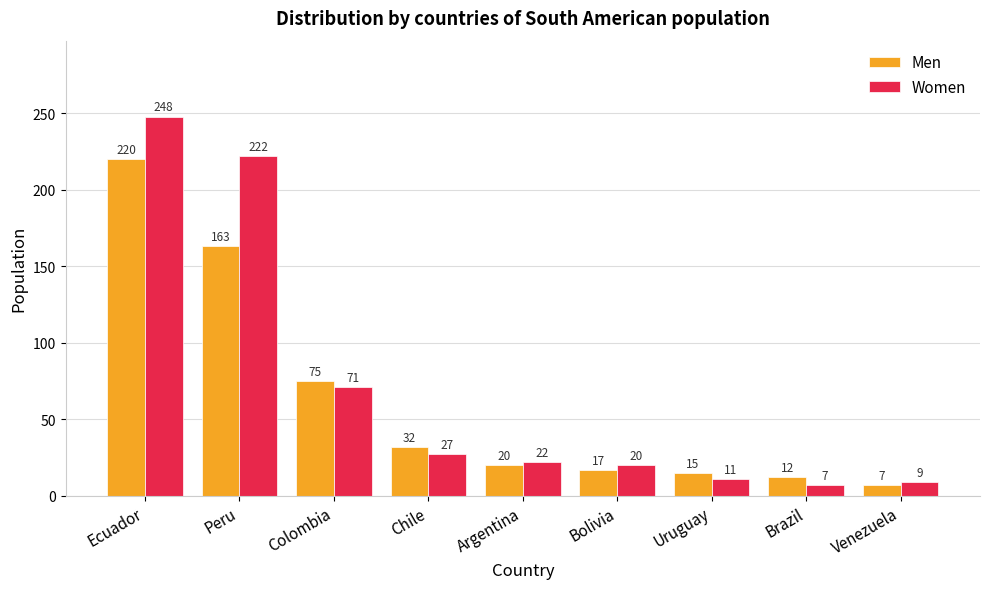

What is the average value of the Men series?

62